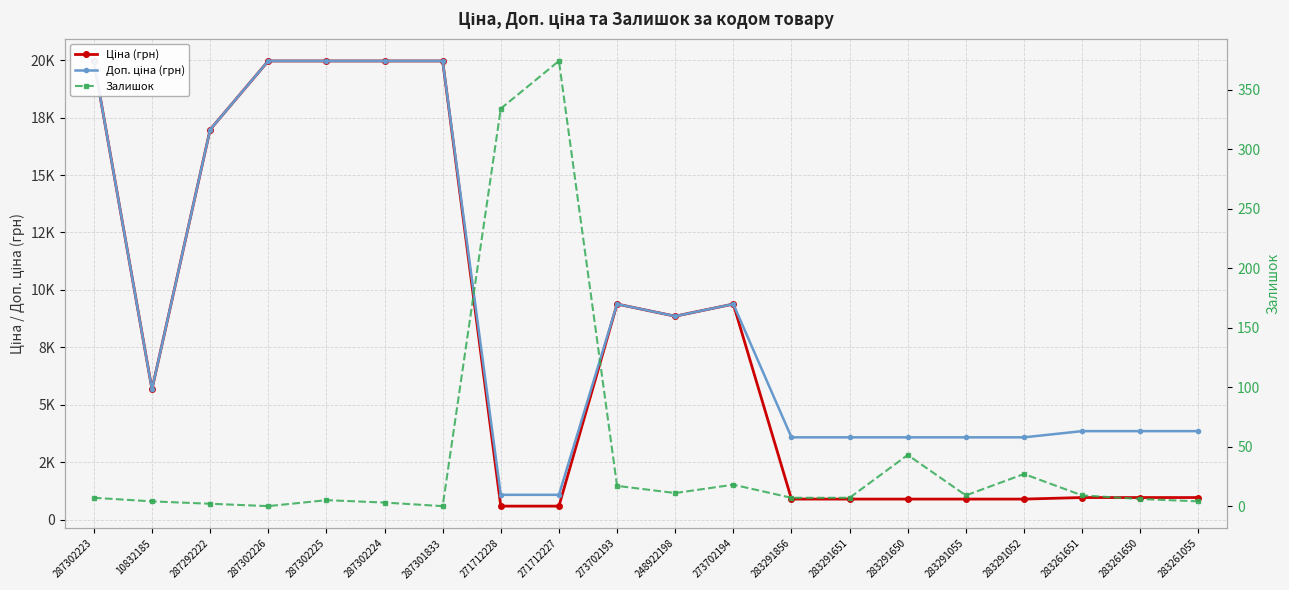

Which series has the widest spread of values?

Ціна (грн)